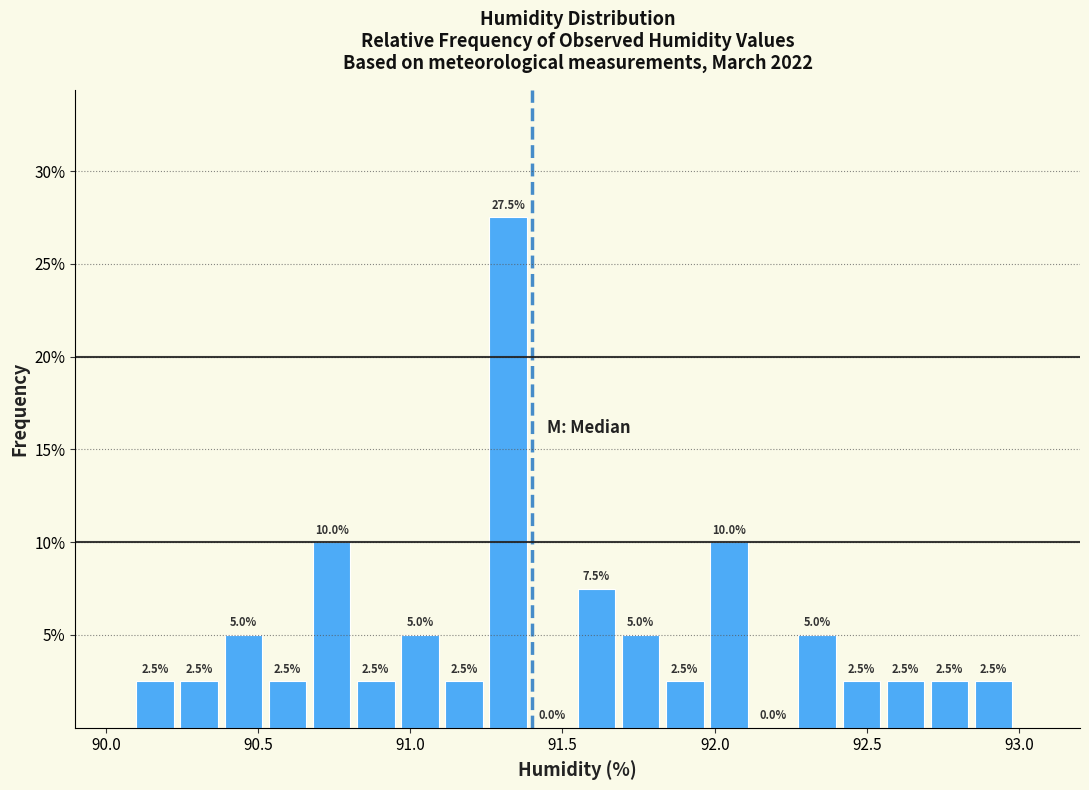

Read against the x-axis, roughly where is the centre of the tallest bar?

91.30